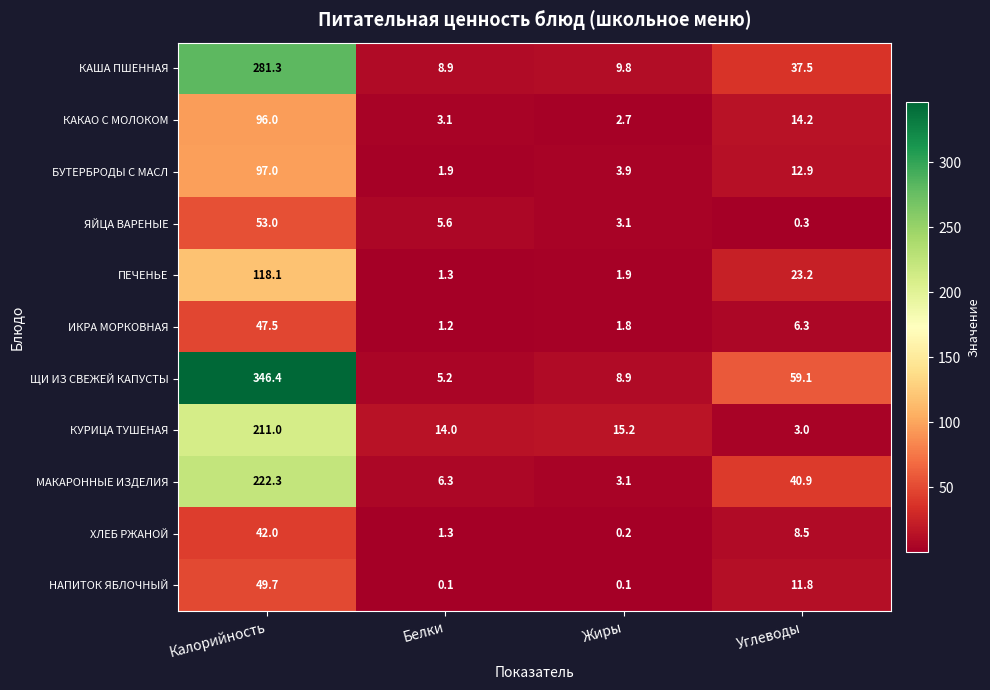

How many data points in КАКАО С МОЛОКОМ are less than 14?

2